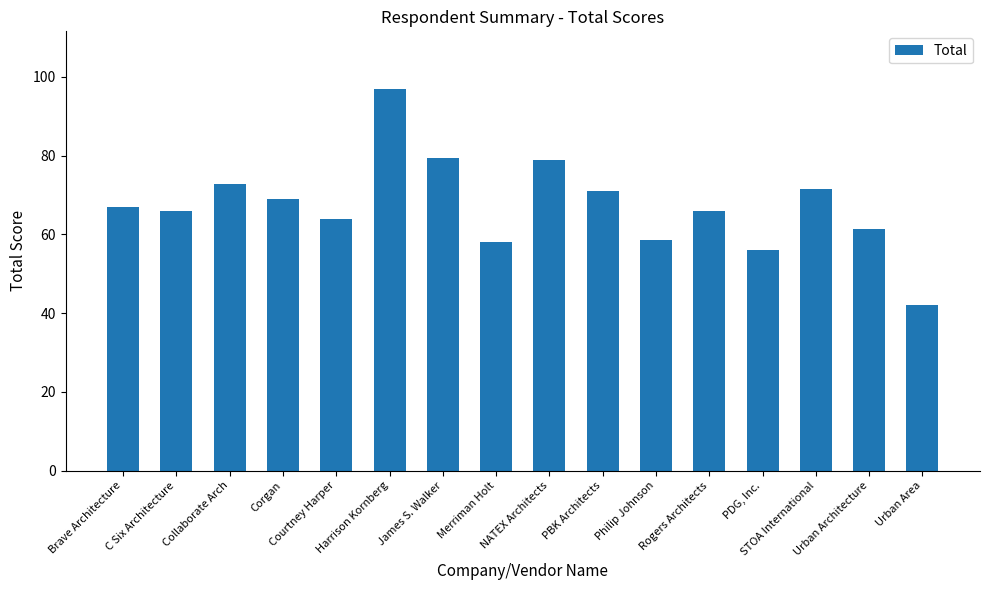

What is the label of the 13th bar from the right?

Corgan